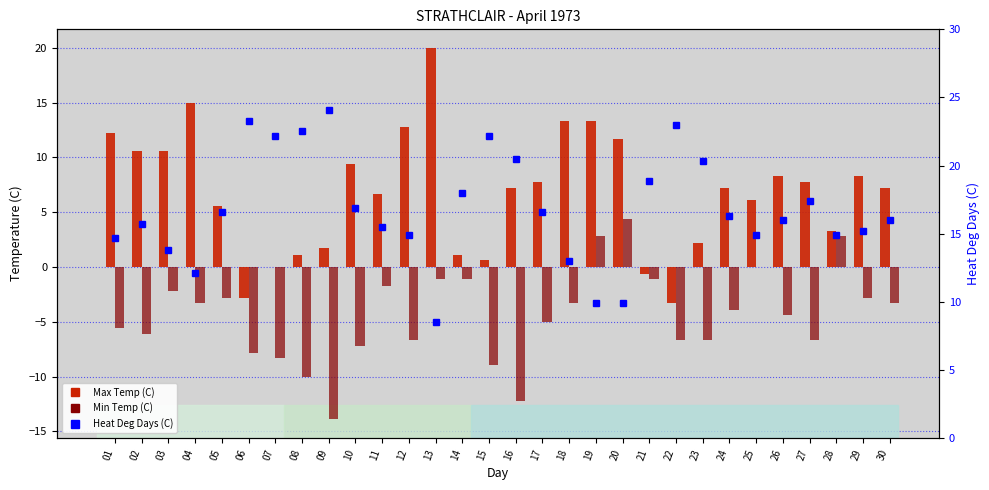

True or false: Max Temp (C) has a value of 15.0 at 04.

True